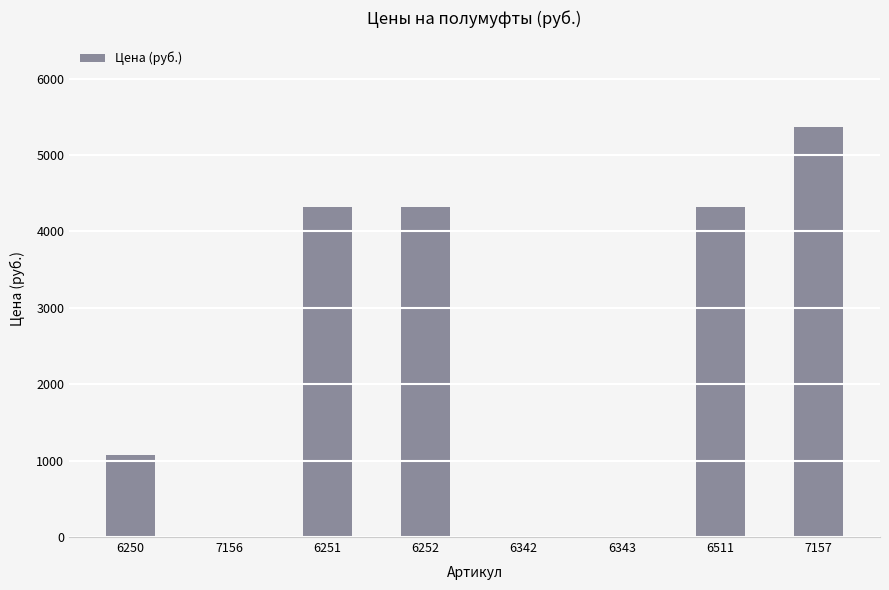

What is the sum of the values at 7157 and 6252?

9686